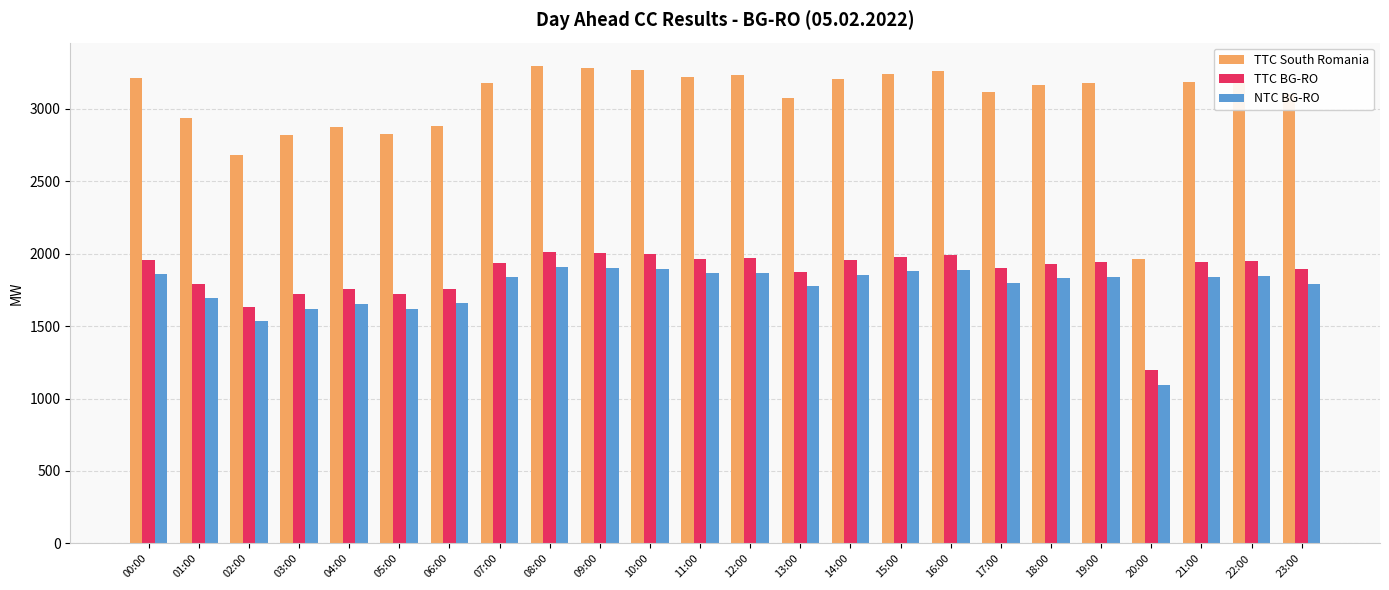

Which series has the largest range (max minus min)?

TTC South Romania